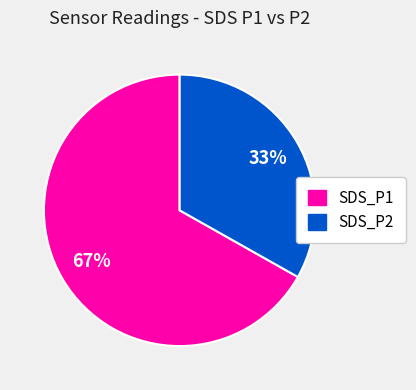

Is there any slice that represents more than half of the pie?

Yes